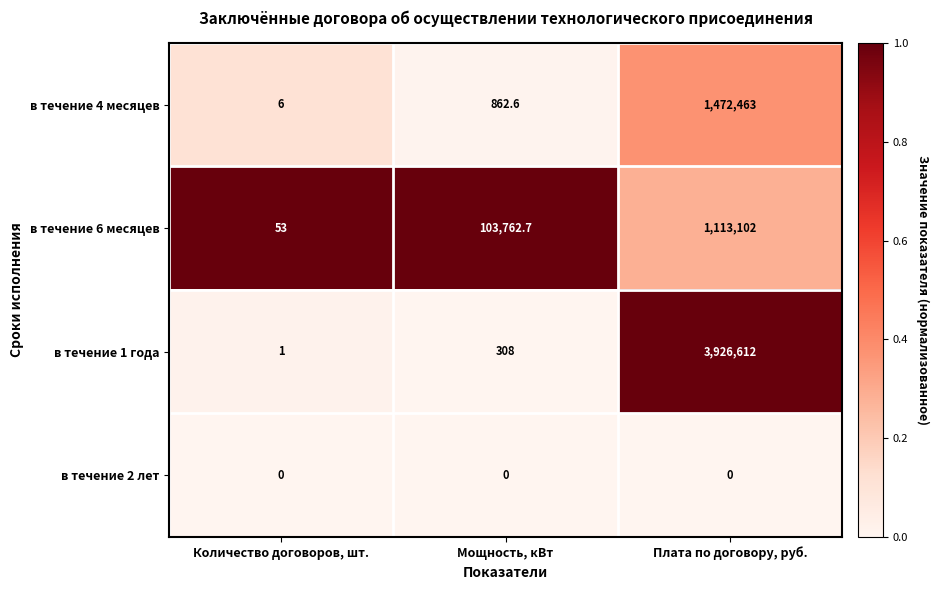

What is the highest value of the в течение 6 месяцев series?

1113102.0